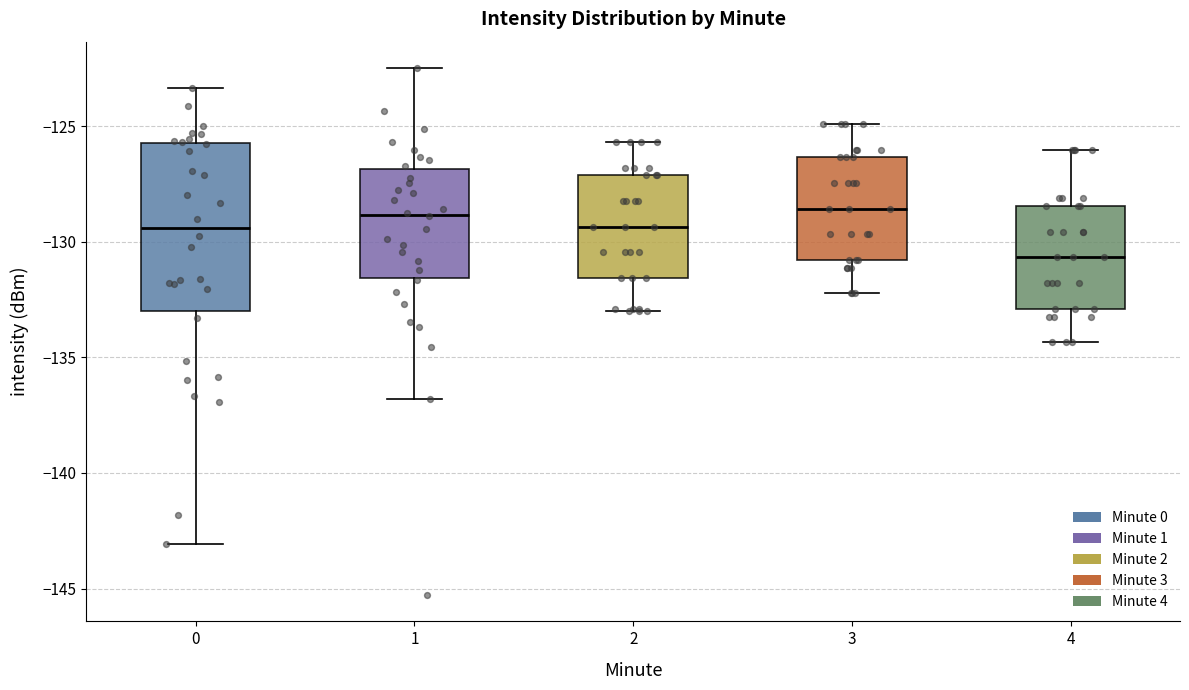

Reading left to right, read every box against the y-axis: the position of its median line, the range the box covers, and the ends of its whiskers. The values are not printed on the chart, so give them approximately, as read against the axis.

0: median -129.5, box -133.0 to -125.5, whiskers -143.0 to -123.5
1: median -129.0, box -131.5 to -127.0, whiskers -137.0 to -122.5
2: median -129.5, box -131.5 to -127.0, whiskers -133.0 to -125.5
3: median -128.5, box -131.0 to -126.5, whiskers -132.0 to -125.0
4: median -130.5, box -133.0 to -128.5, whiskers -134.5 to -126.0